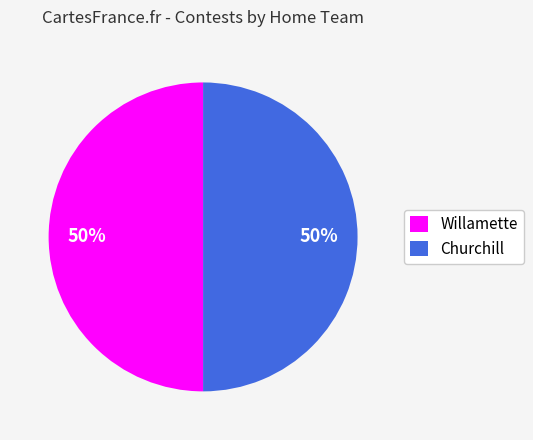

To the nearest percent, what is the average slice percentage?

50%